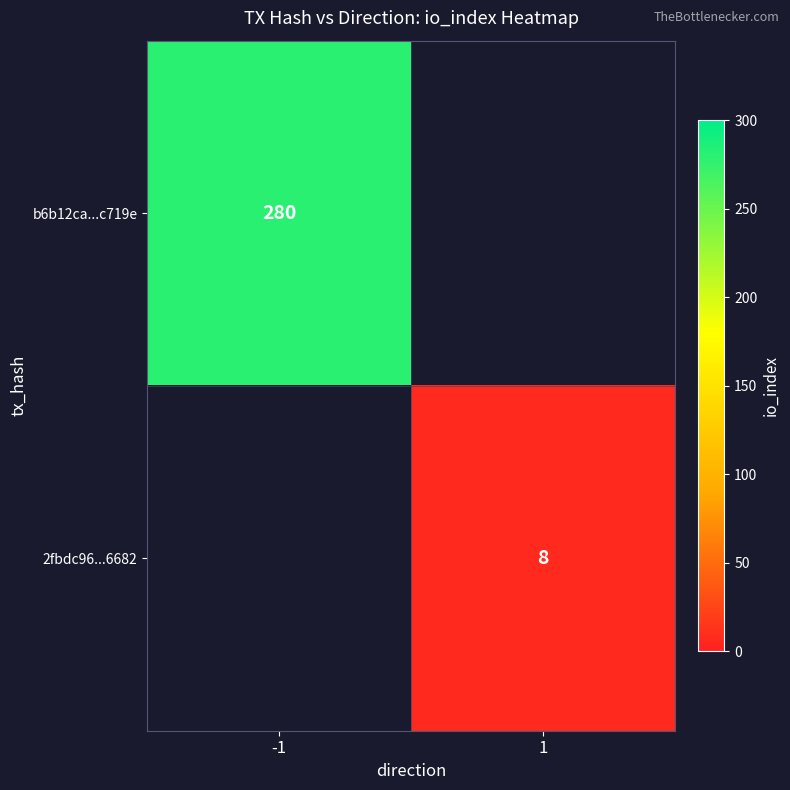

At how many categories does at least one series exceed 249?

1